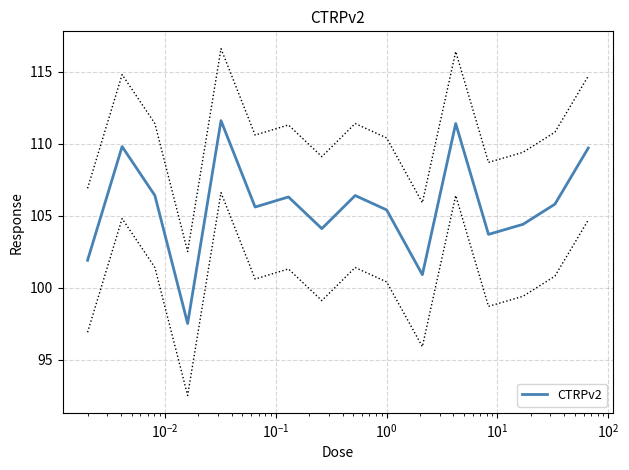

What is the minimum value for CTRPv2?

97.5